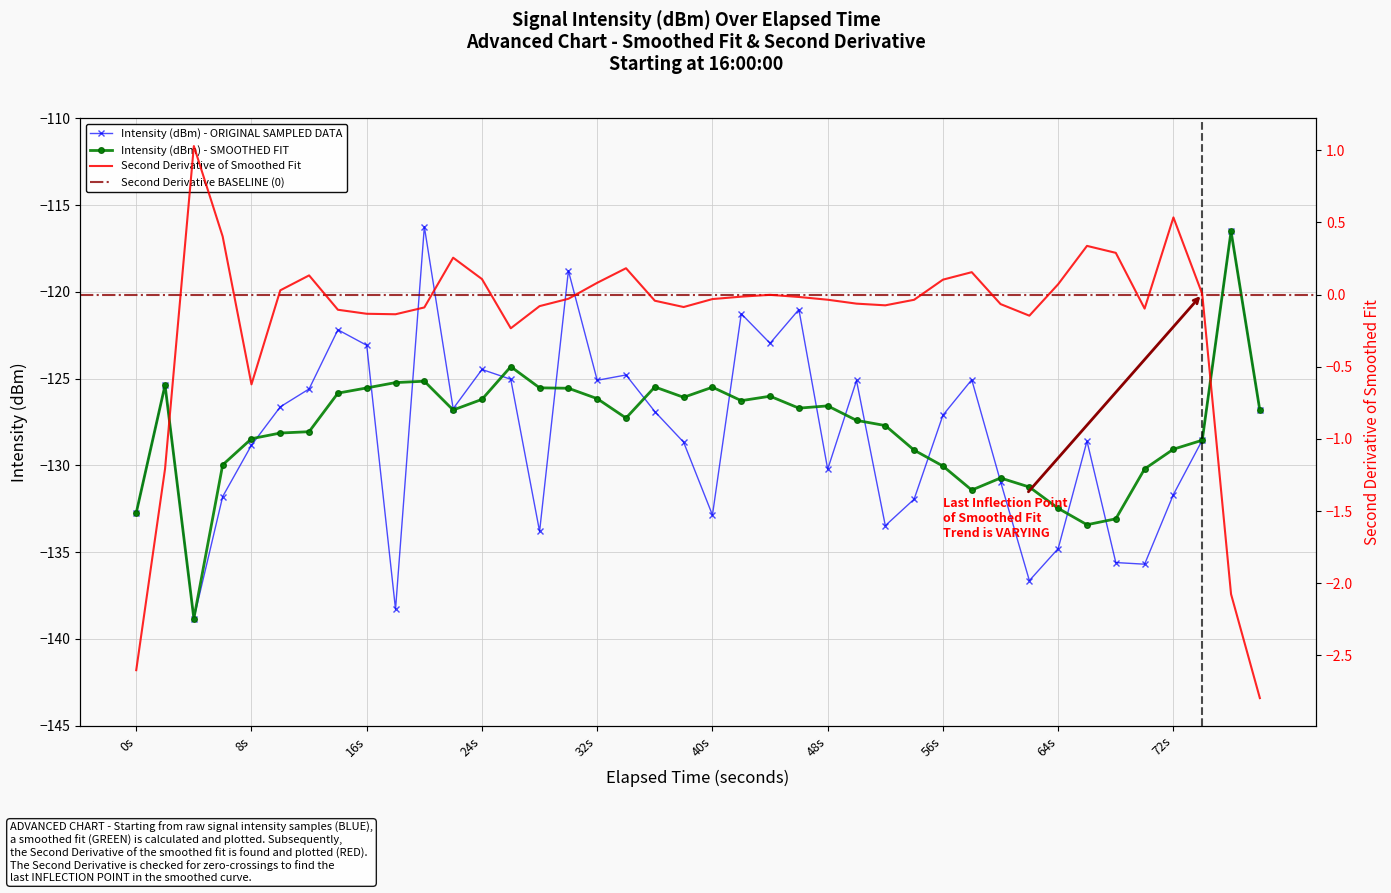

What is the average value?

-128.0